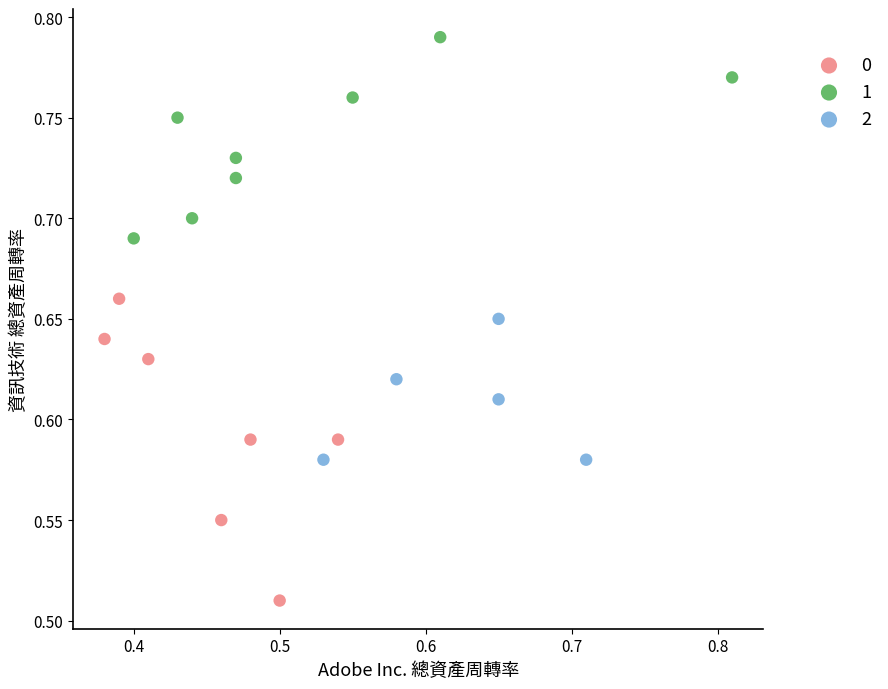

Which series reaches the minimum Y coordinate?

0